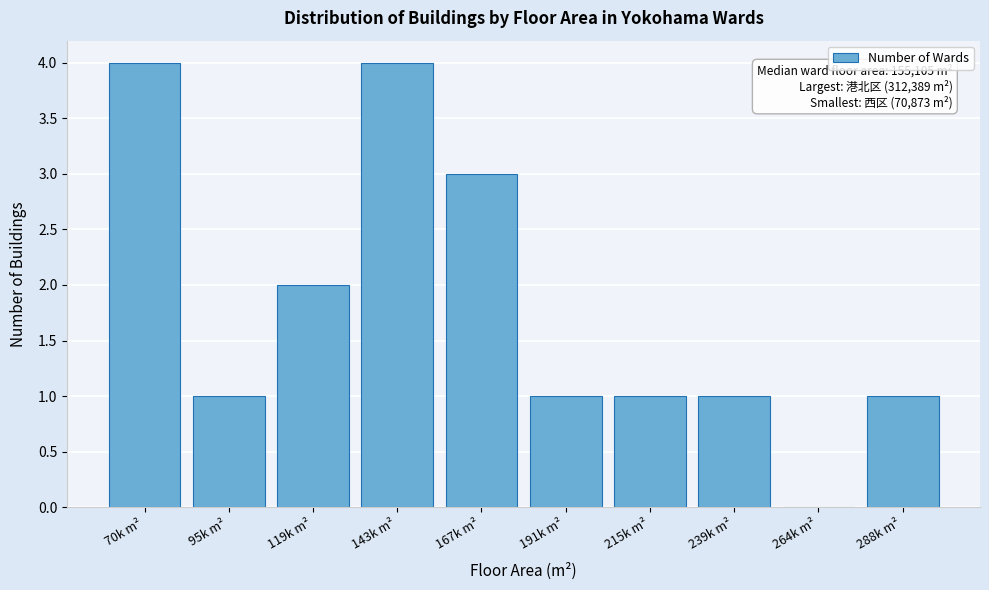

Reading right to left, list all the values displayed in this chart.

288k m²=1	264k m²=0	239k m²=1	215k m²=1	191k m²=1	167k m²=3	143k m²=4	119k m²=2	95k m²=1	70k m²=4